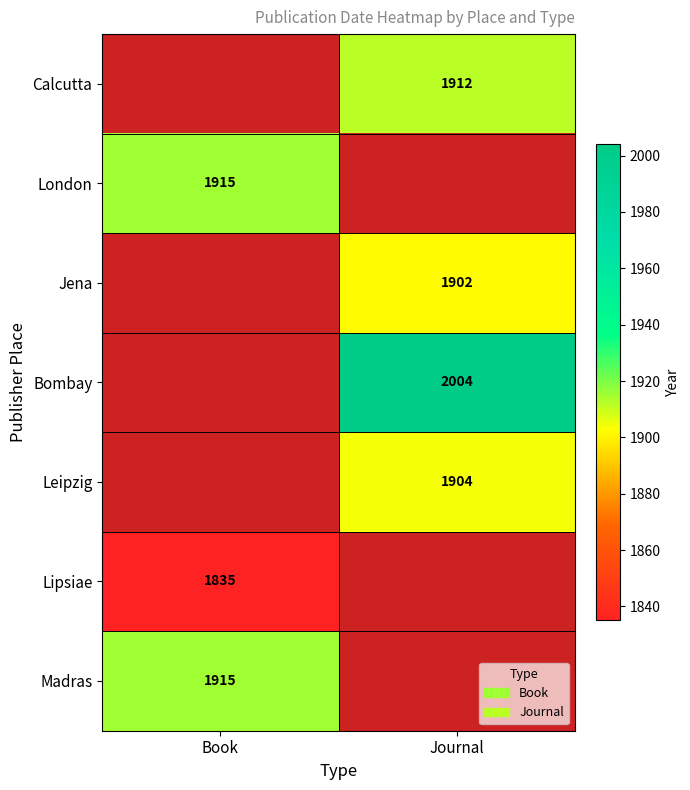

True or false: London has a value of 589 at Book.

False